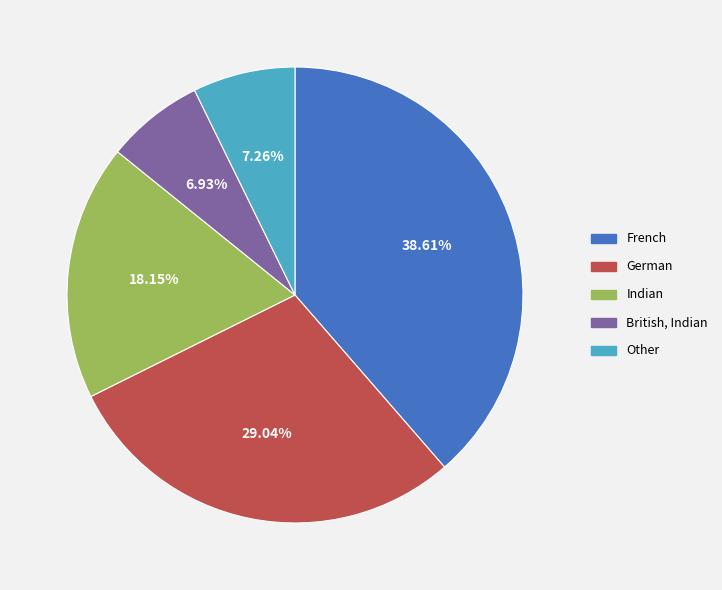

The Indian slice represents 12% of the pie. True or false?

False